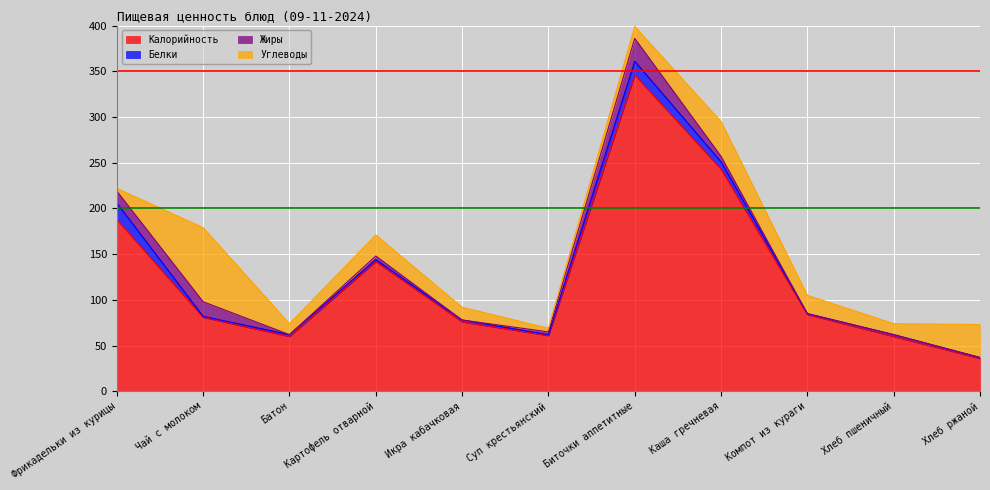

At which label is Калорийность closest to 191?

Фрикадельки из курицы